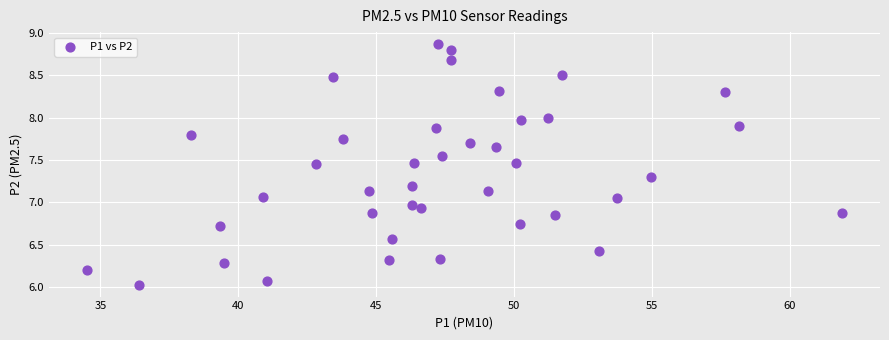

What is the range of X values (max minus min)?

27.4